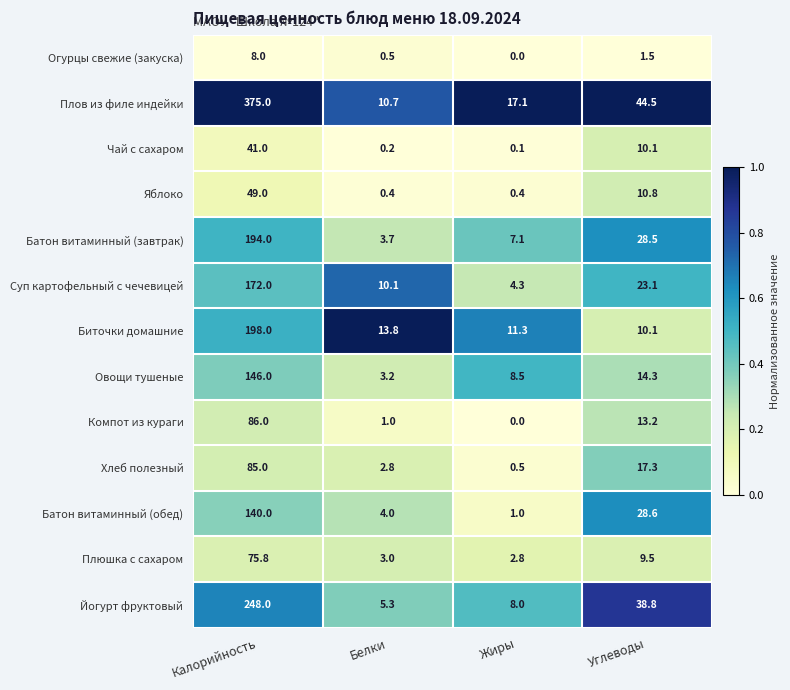

The Плов из филе индейки series shows 186.0 at Калорийность. True or false?

False